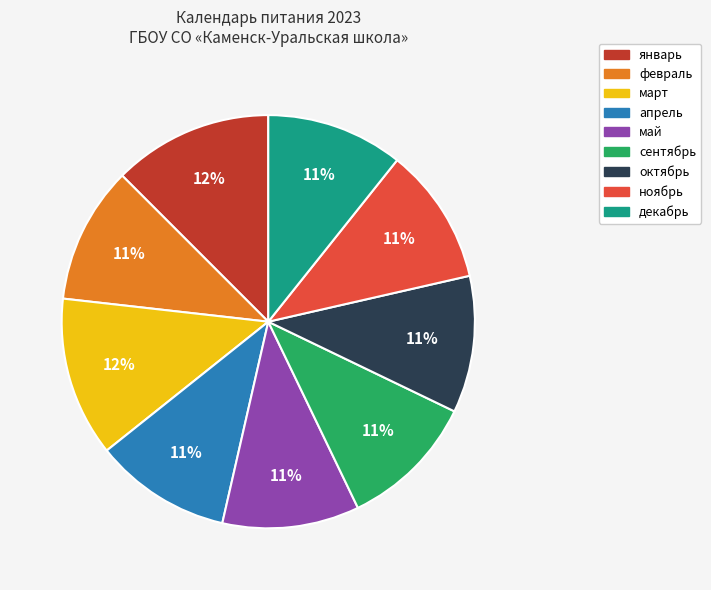

Count the number of slices in the pie.

9